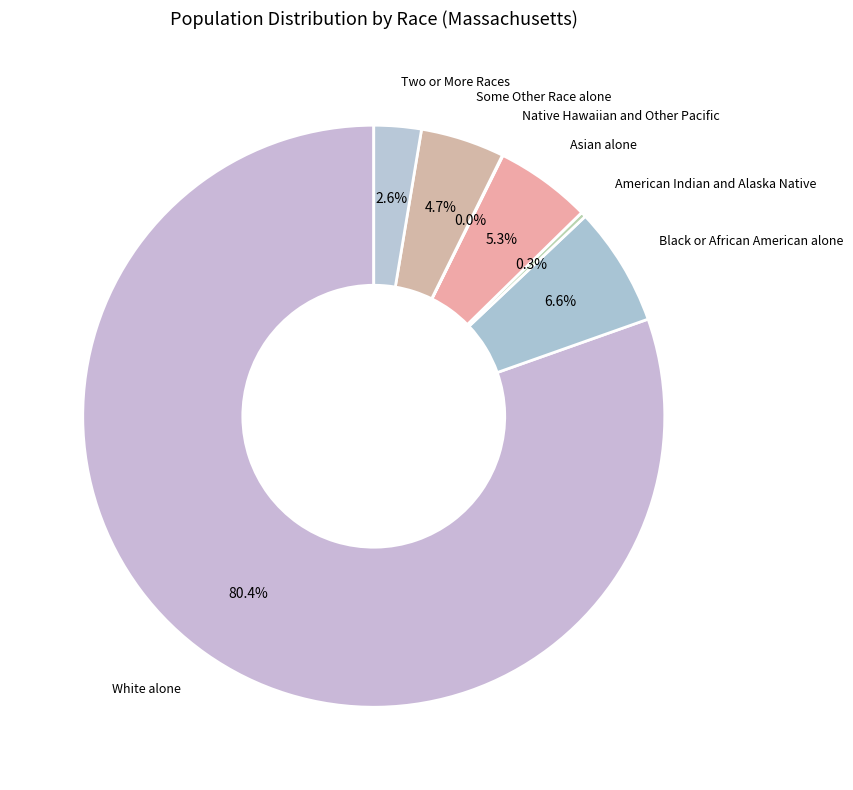

To the nearest percent, what is the average slice percentage?

14%